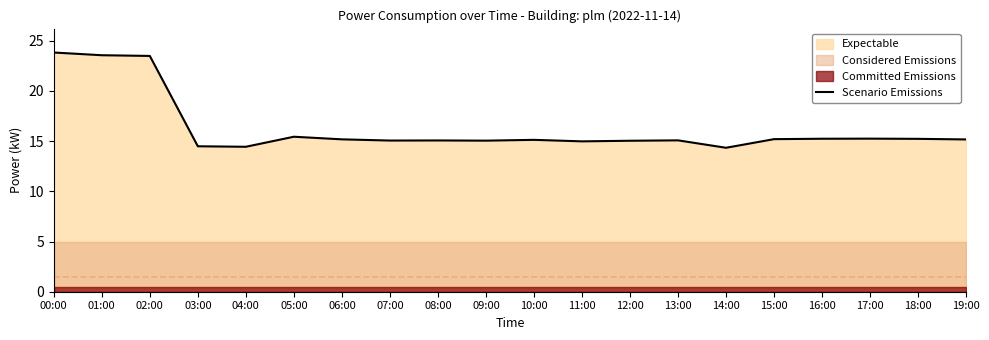

Rank the categories by value from highest to lowest.

00:00, 01:00, 02:00, 05:00, 17:00, 16:00, 18:00, 15:00, 06:00, 19:00, 10:00, 13:00, 08:00, 07:00, 09:00, 12:00, 11:00, 03:00, 04:00, 14:00